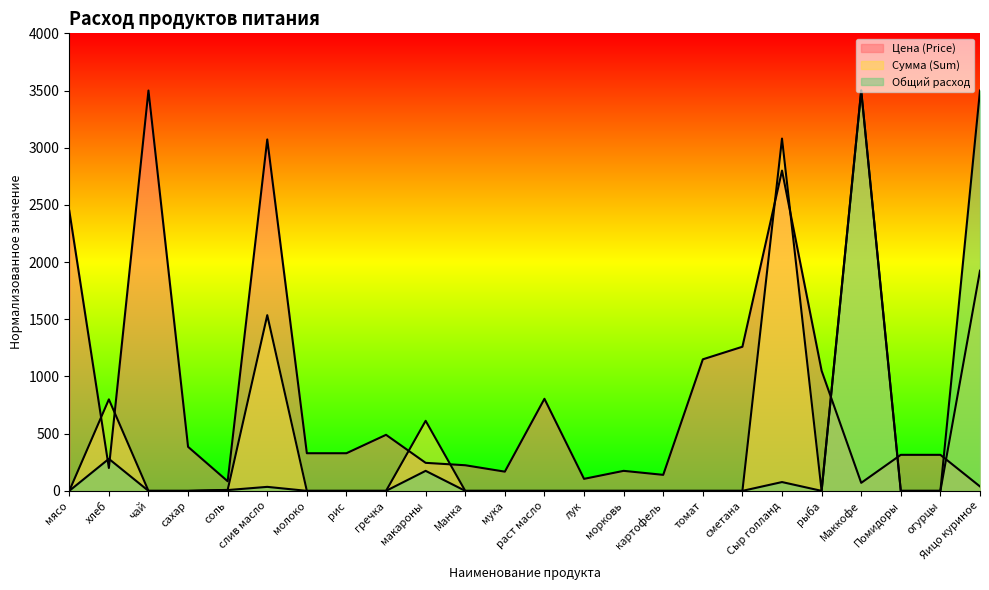

At which category is the sum across all series the highest?

Маккофе